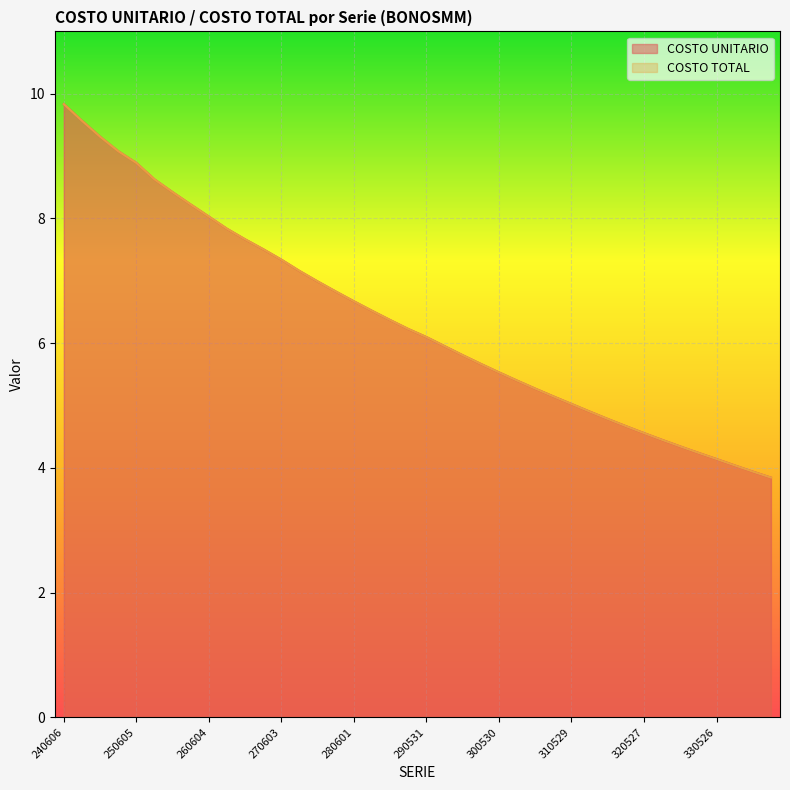

True or false: COSTO TOTAL and COSTO UNITARIO cross at least once.

False